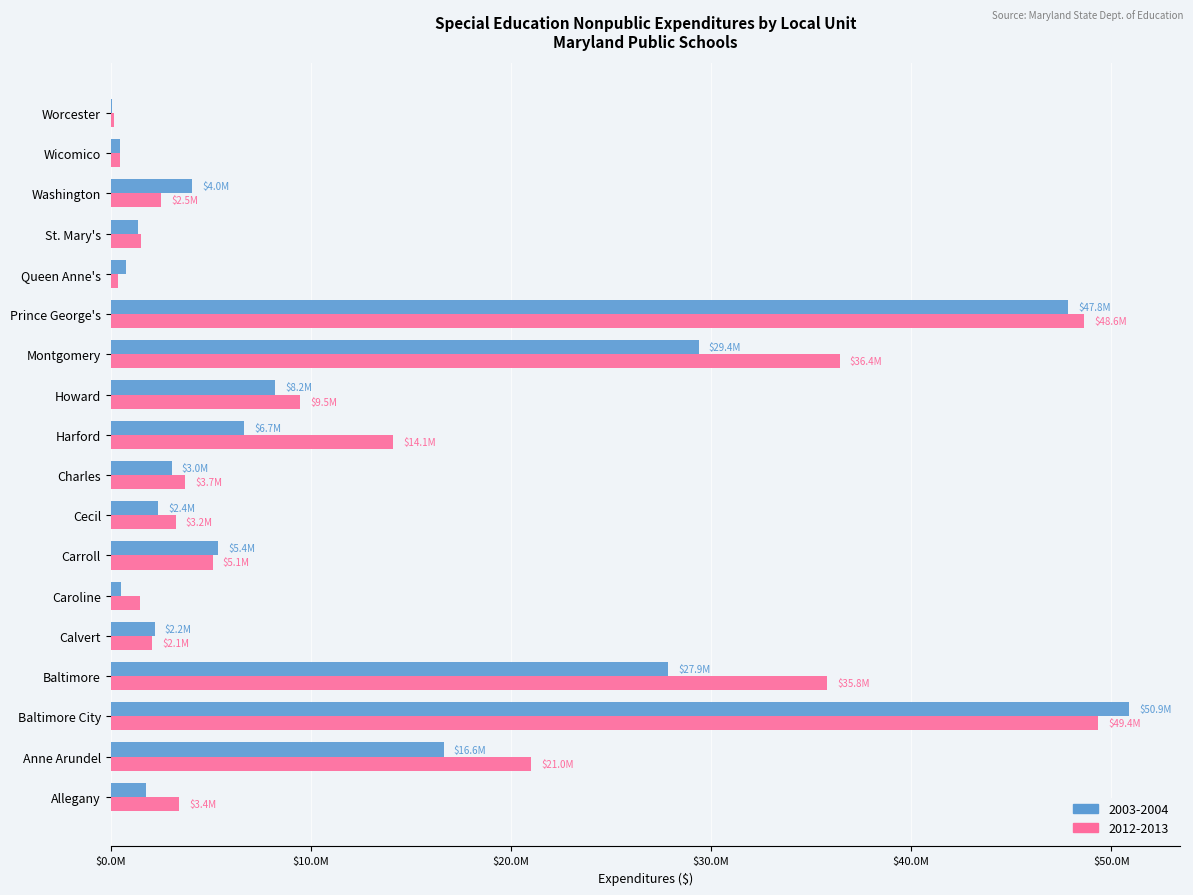

What are all the series names shown in the legend?

2003-2004, 2012-2013